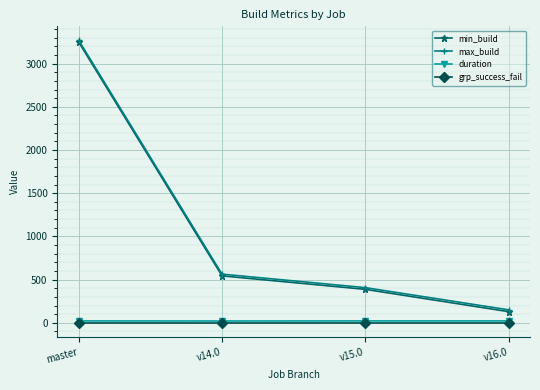

True or false: duration and min_build cross at least once.

False